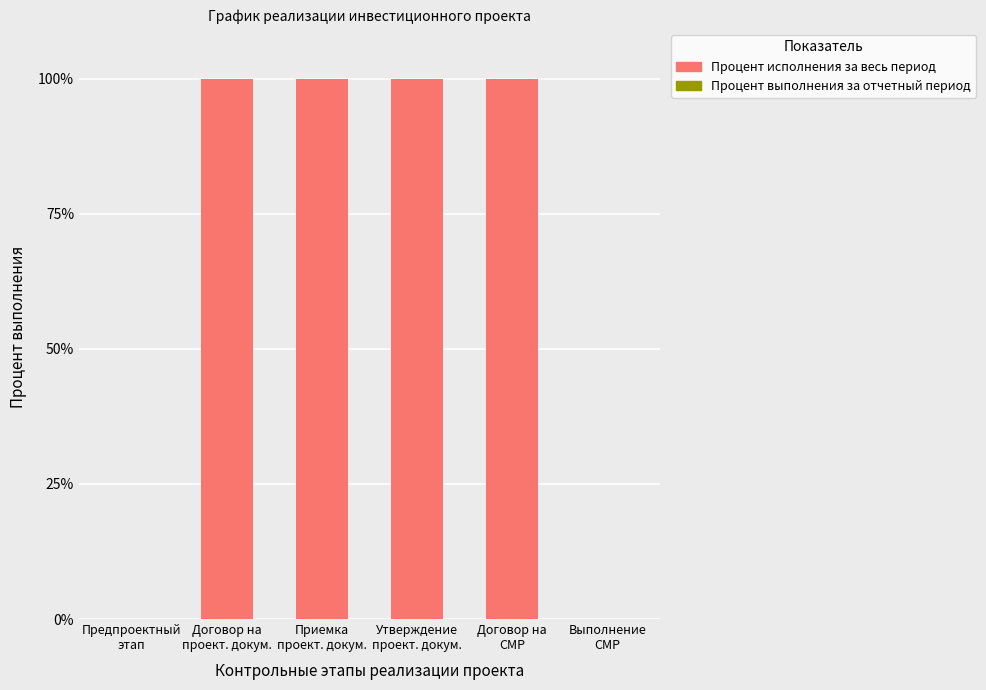

What is the sum of all values?

400